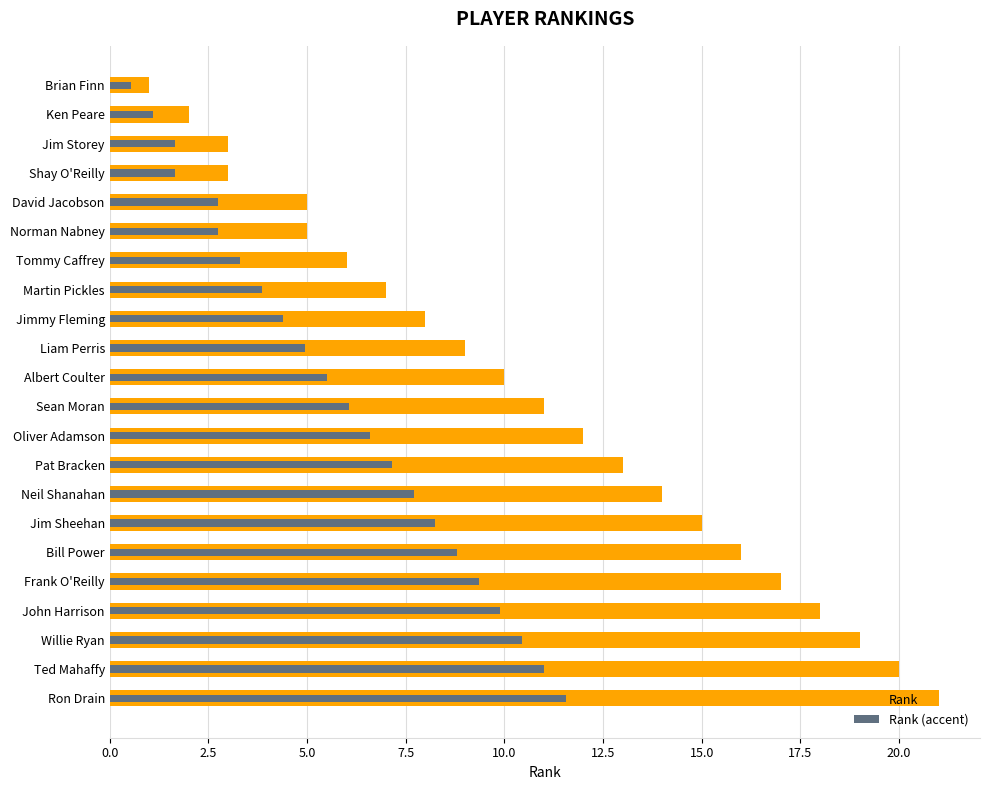

Reading left to right, extract all data points from this chart.

Rank: 1.0	2.0	3.0	3.0	5.0	5.0	6.0	7.0	8.0	9.0	10.0	11.0	12.0	13.0	14.0	15.0	16.0	17.0	18.0	19.0	20.0	21.0
Rank (accent): 0.6	1.1	1.7	1.7	2.8	2.8	3.3	3.9	4.4	5.0	5.5	6.1	6.6	7.2	7.7	8.2	8.8	9.4	9.9	10.5	11.0	11.6